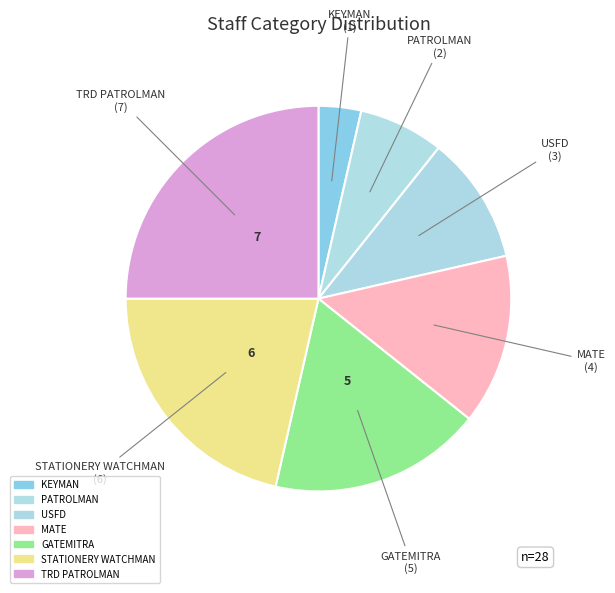

How many slices are in this pie chart?

7